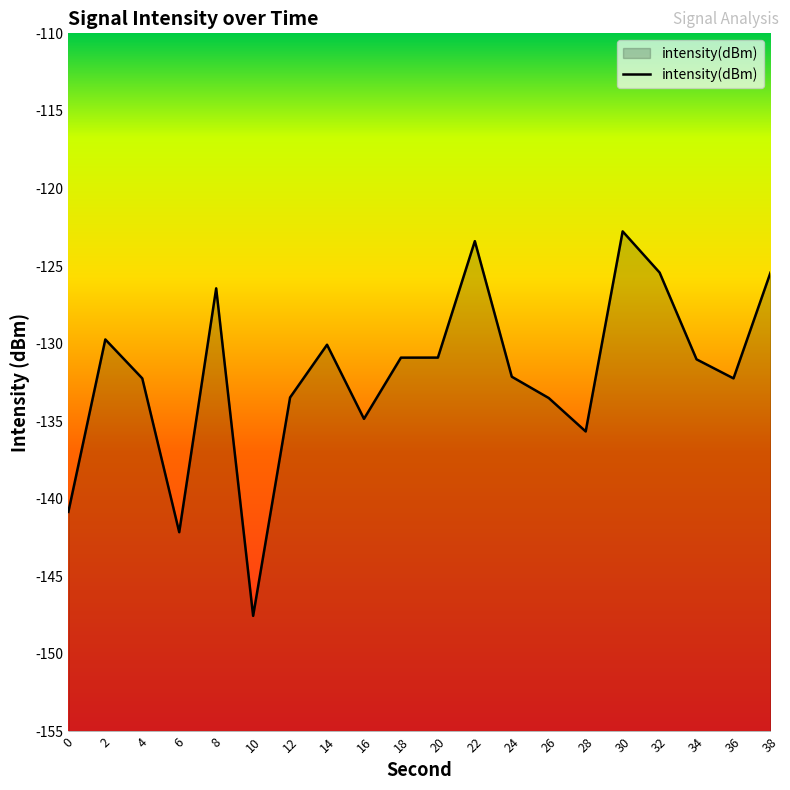

True or false: the data shows -135.7 at 28.

True